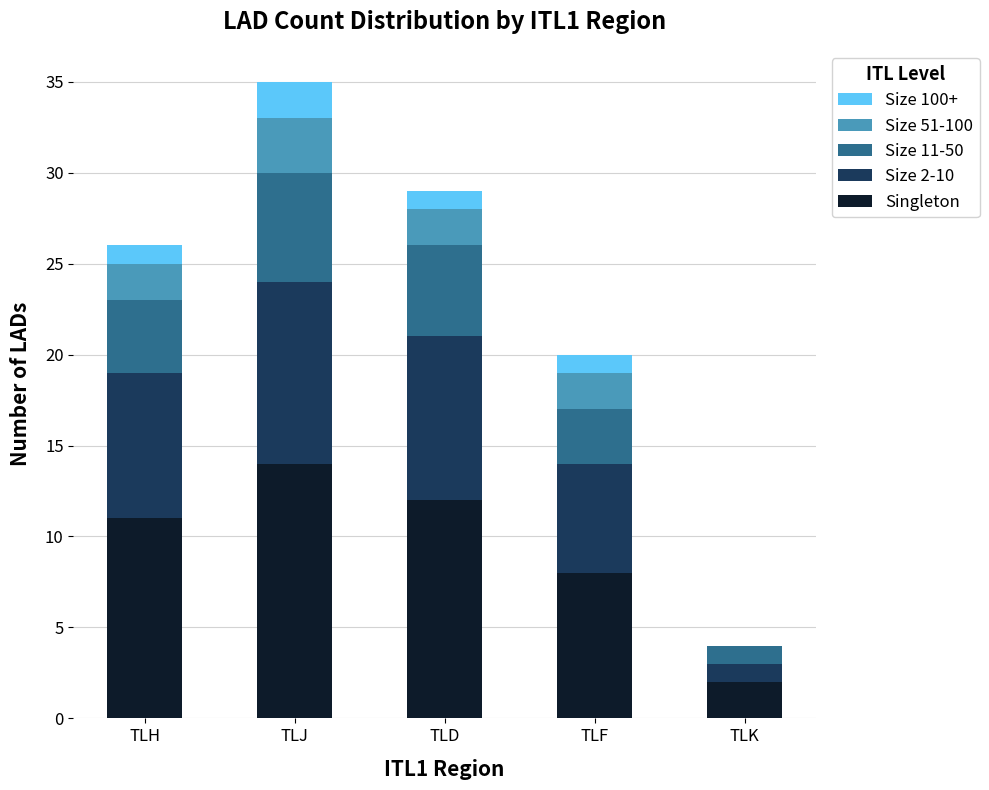

At which category is the sum across all series the highest?

TLJ